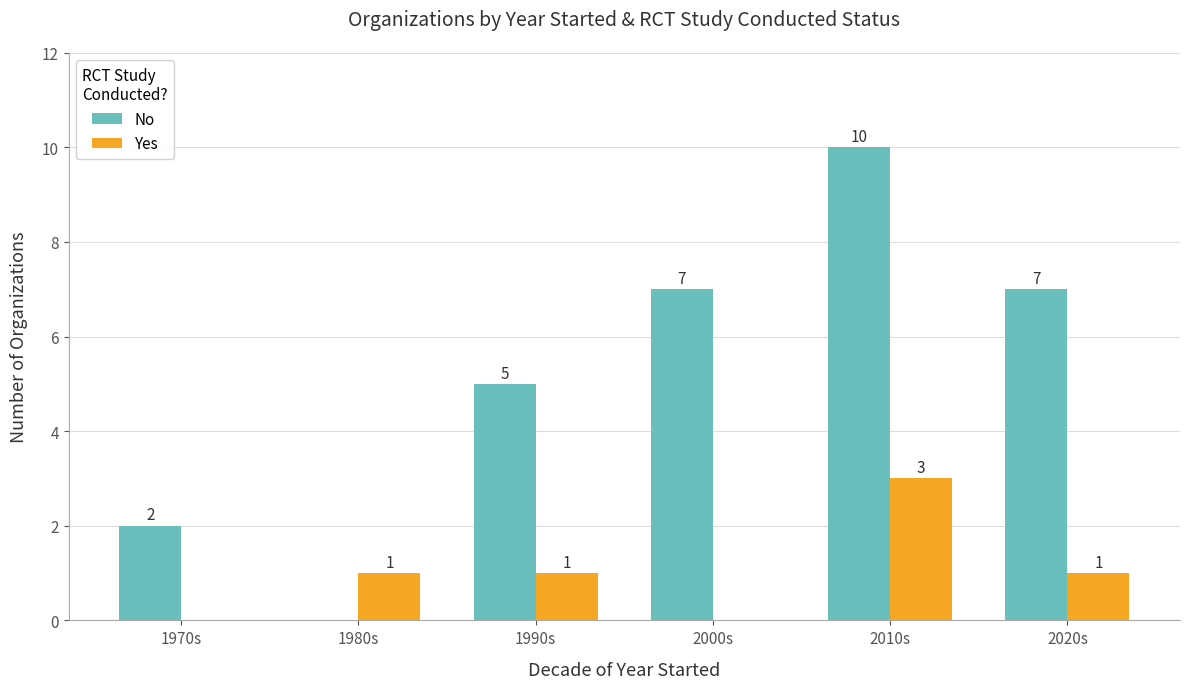

What is the sum of the No values at 1970s and 2010s?

12